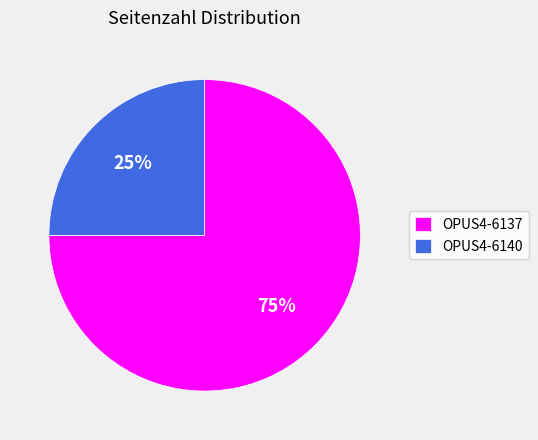

Which slice represents more than half of the pie?

OPUS4-6137